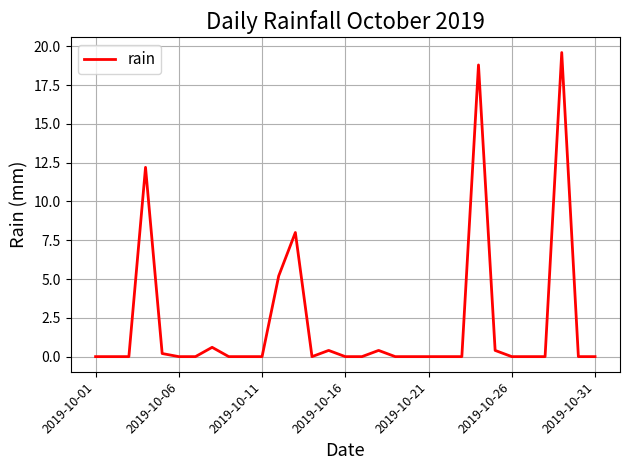

What is the greatest value displayed?

19.6